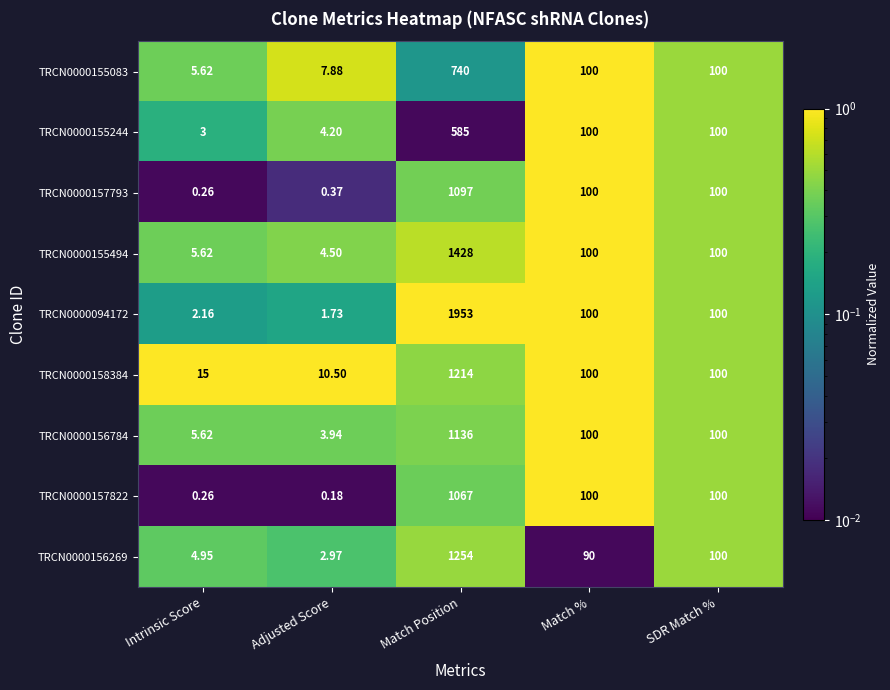

At which category is the sum across all series the highest?

Match Position